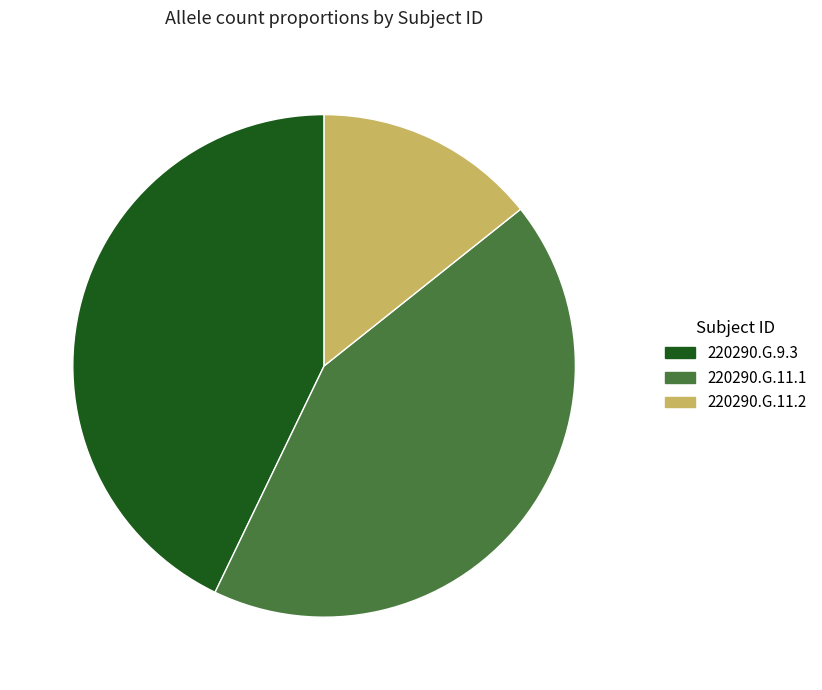

Is it true that 220290.G.11.2 is 2% of the pie?

False